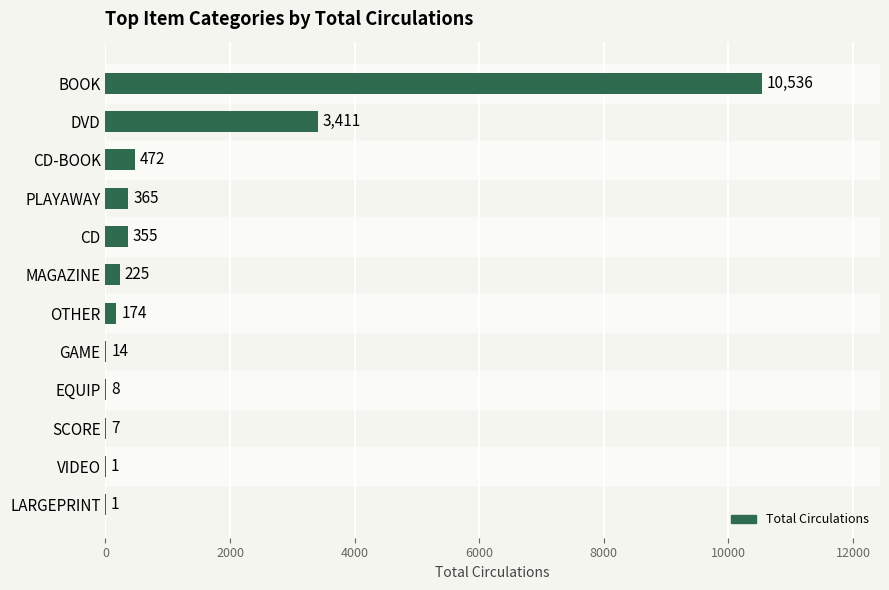

What is the average value?

1297